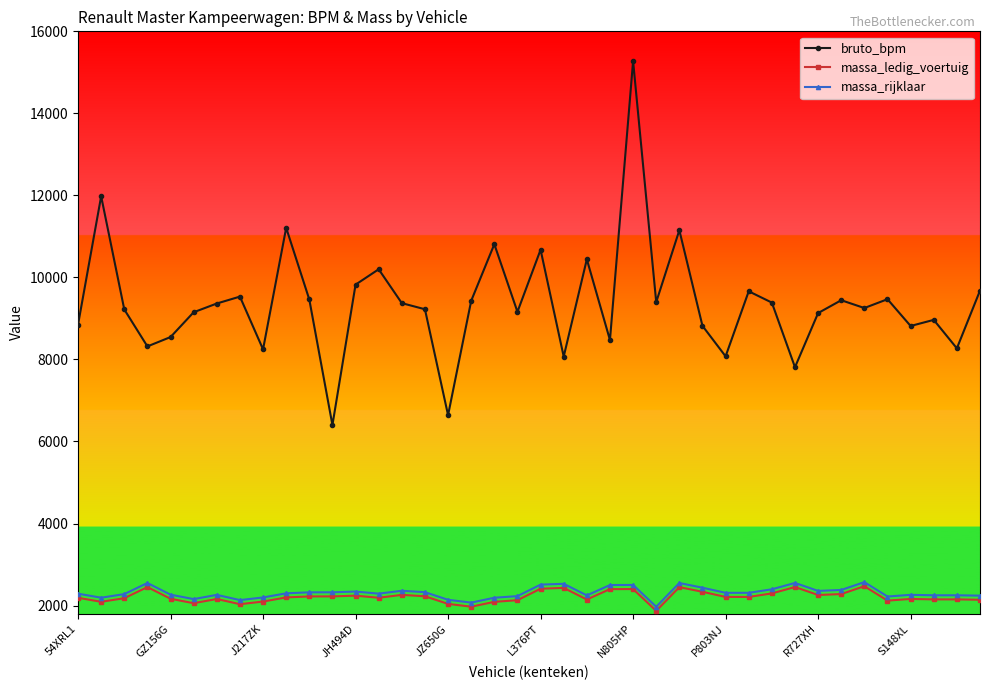

What is the value of the massa_ledig_voertuig point at the 31st from the left?

2296